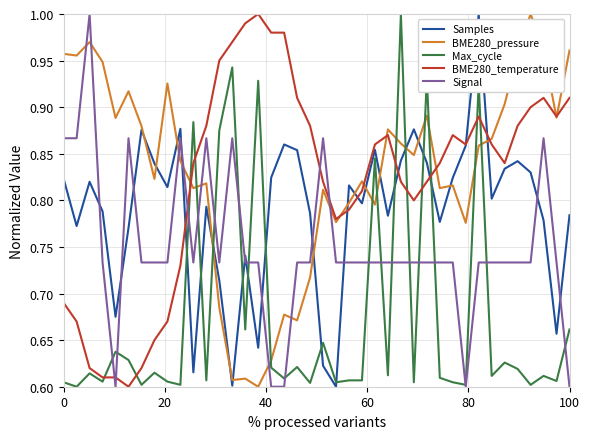

What is the difference between the maximum and second lowest values in the Samples series?

0.4